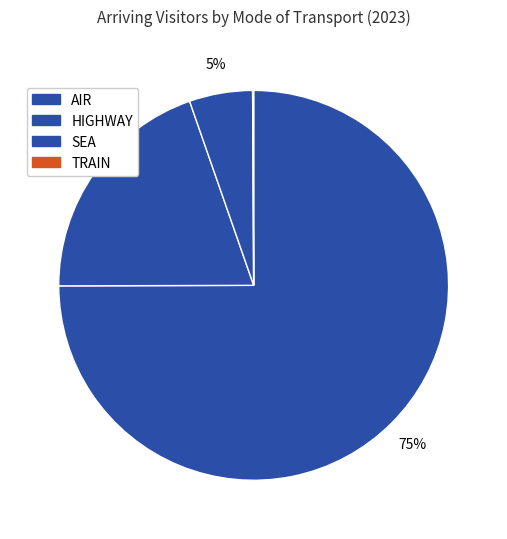

What is the ratio of the value at SEA to the value at TRAIN?

60.2